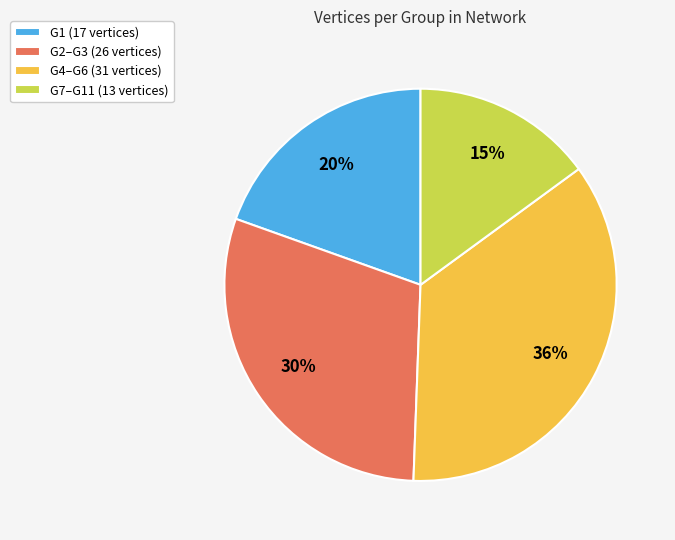

To the nearest percent, what portion does G1 (17 vertices) represent?

20%